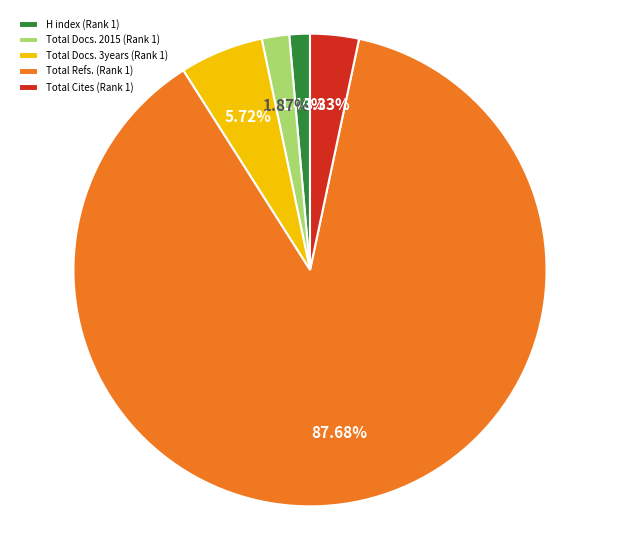

True or false: Total Docs. 3years (Rank 1) accounts for 1% of the total.

False